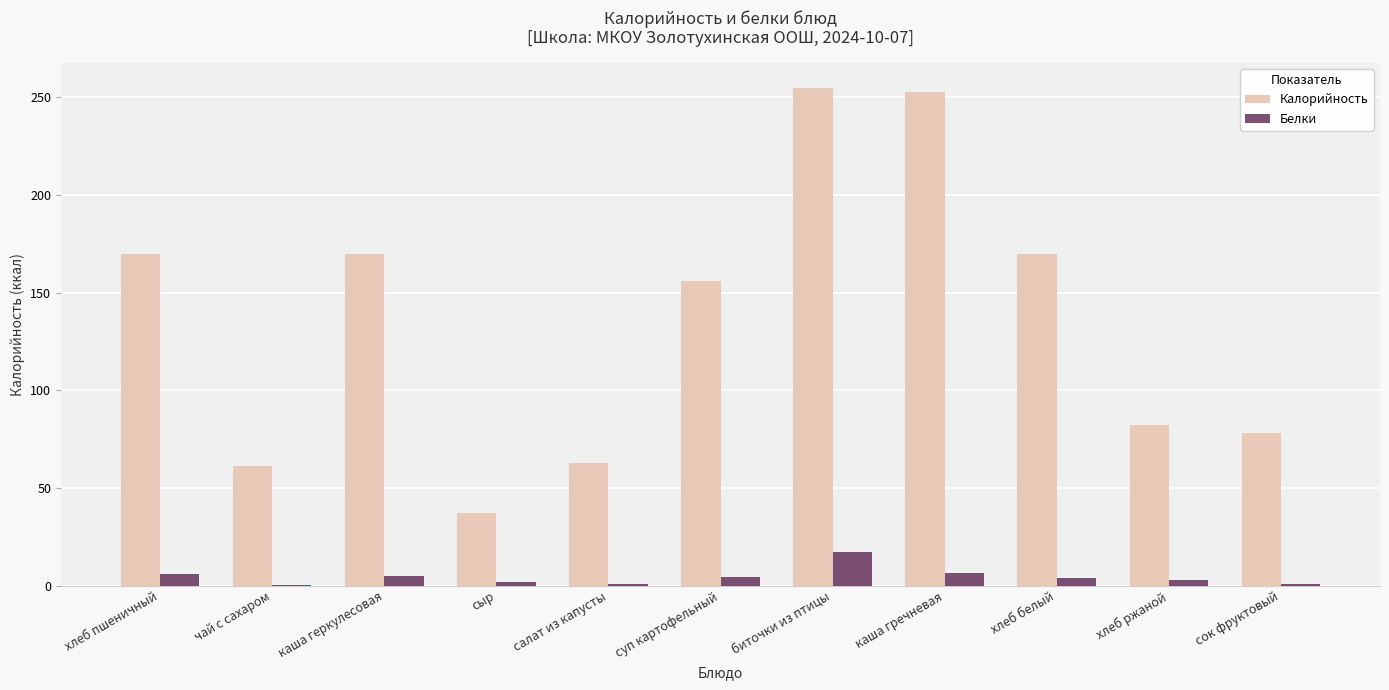

What are all the series names shown in the legend?

Калорийность, Белки